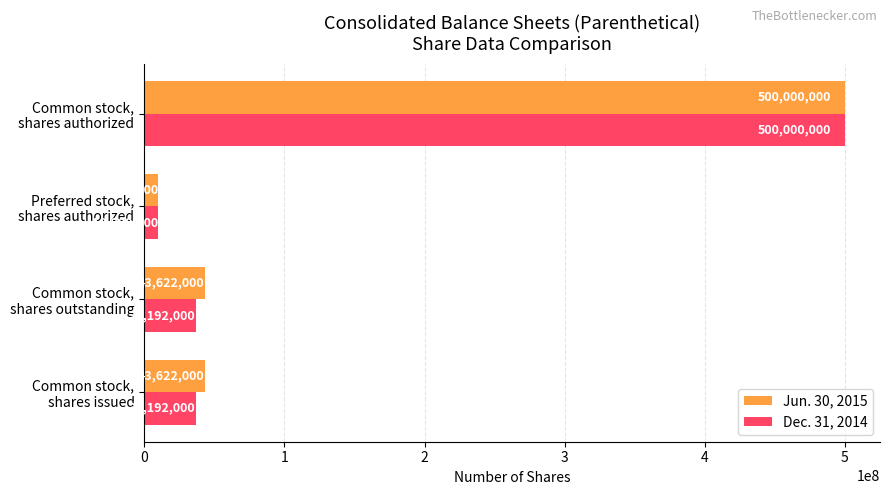

What is the maximum value for Jun. 30, 2015?

500000000